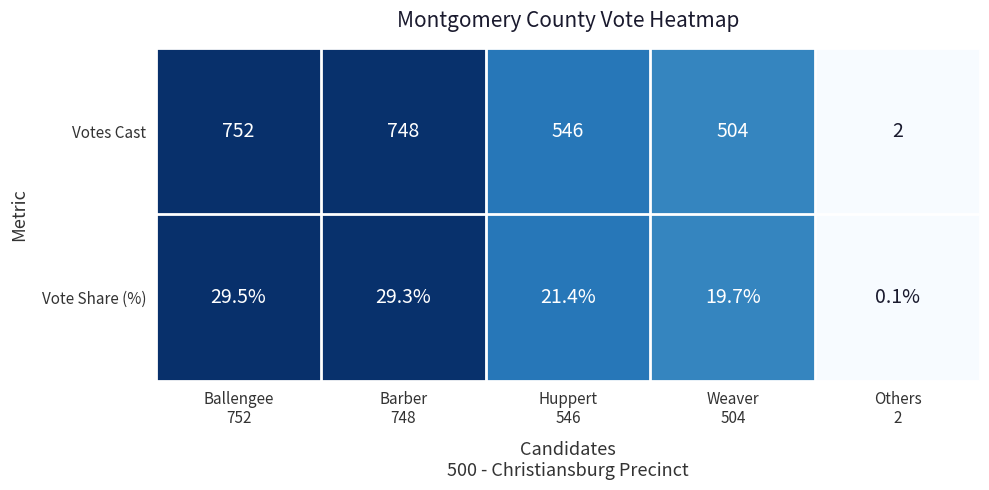

Reading left to right, what are all the values shown in this chart?

Votes Cast: 752.0	748.0	546.0	504.0	2.0
Vote Share (%): 29.5	29.3	21.4	19.7	0.1